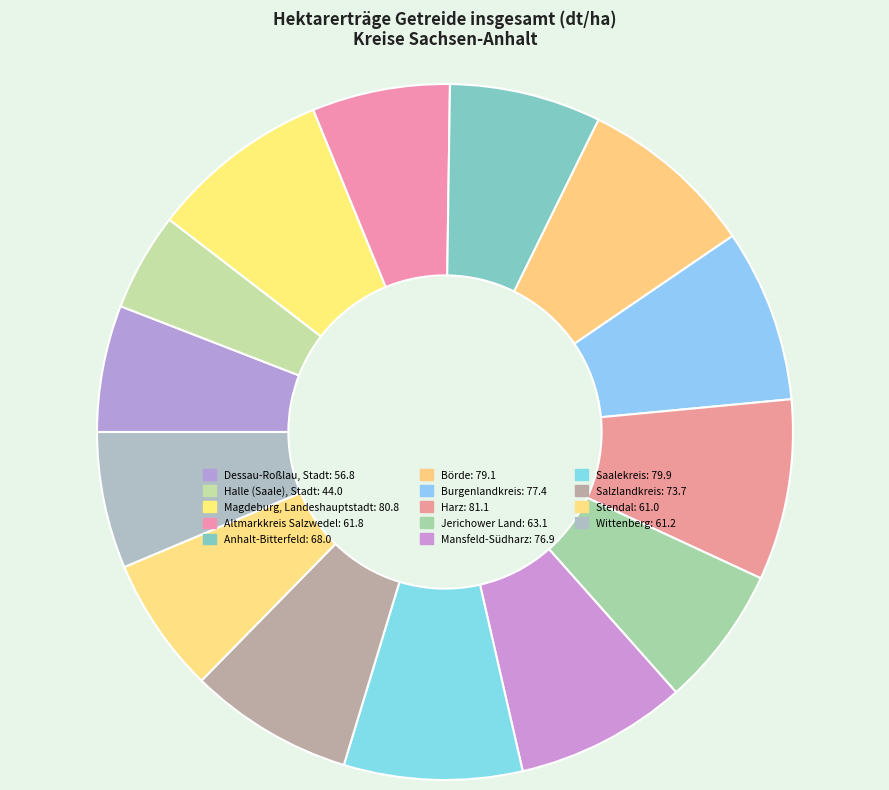

How many slices are in this pie chart?

14